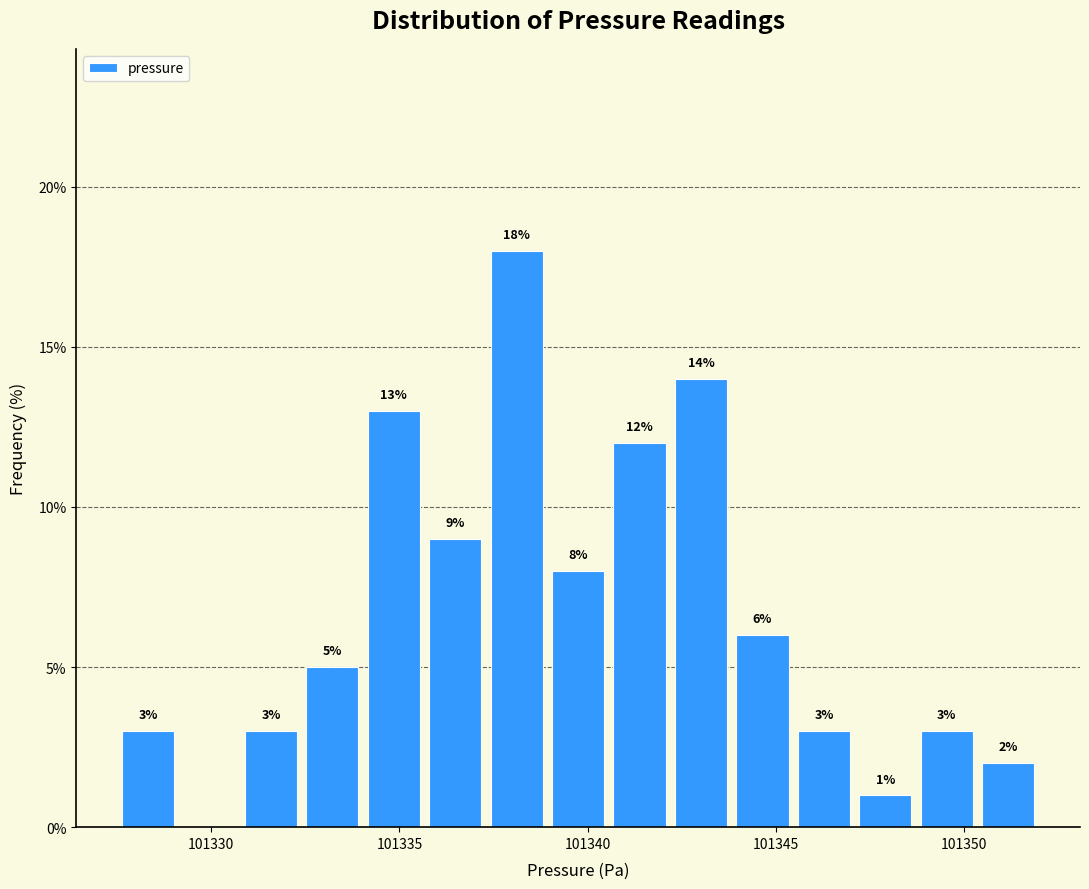

Around what value on the x-axis is the tallest bar? Give the approximate position of its centre, as read against the axis.

101338.0